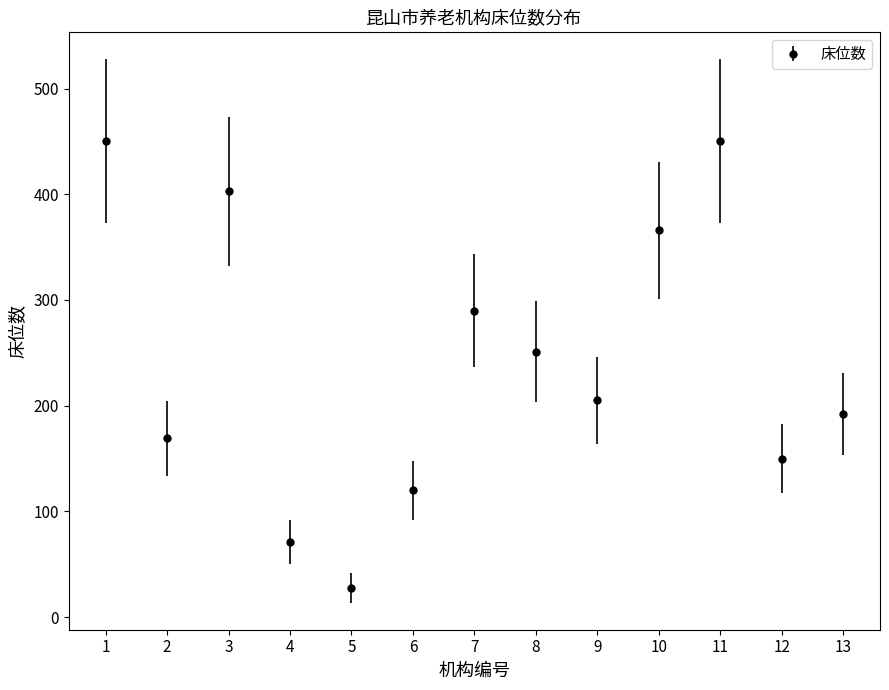

What is the ratio of the value at 7 to the value at 9?

1.4